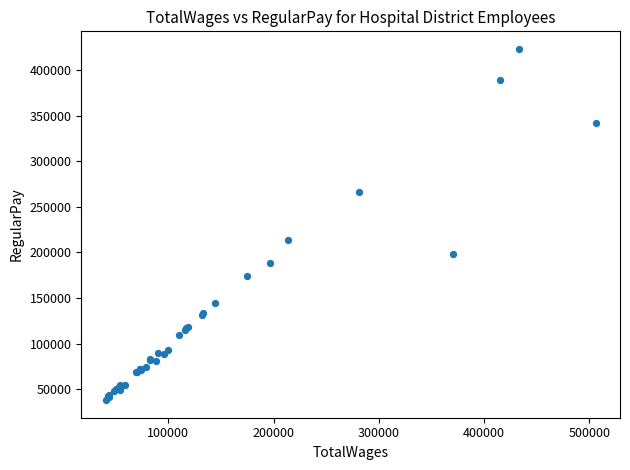

What Y value in the scatter plot is closest to 230475?

213720